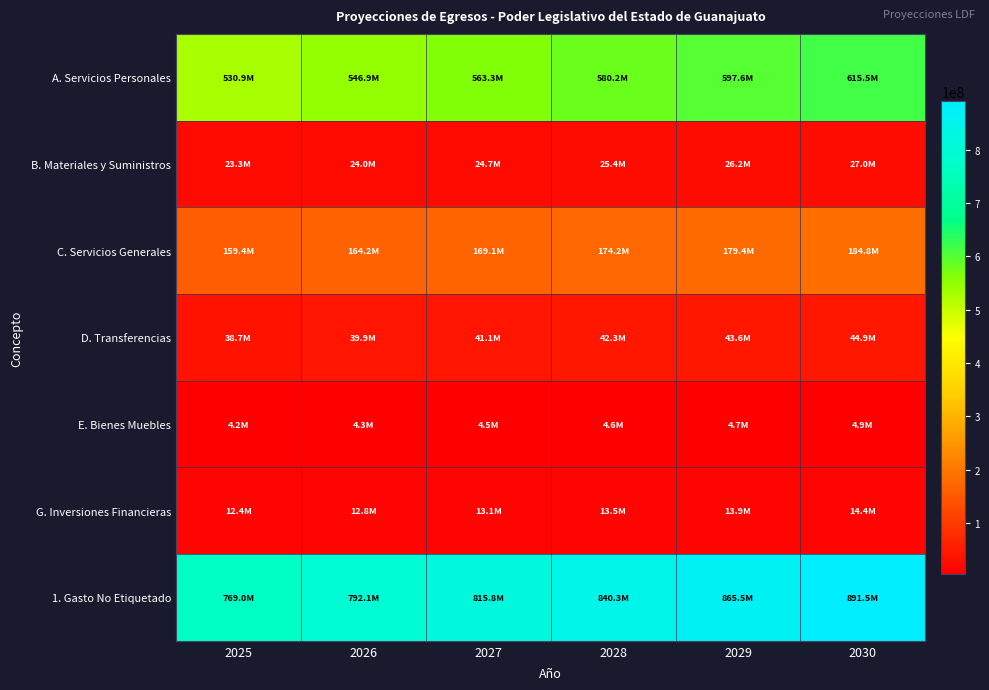

How many series are shown in this chart?

7